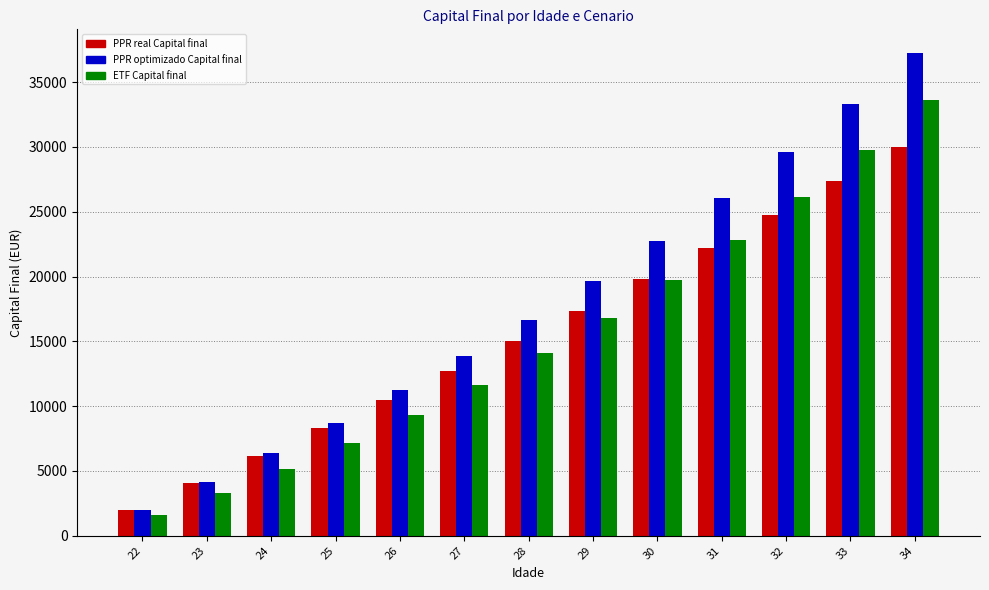

Rank the categories by ETF Capital final value from lowest to highest.

22, 23, 24, 25, 26, 27, 28, 29, 30, 31, 32, 33, 34